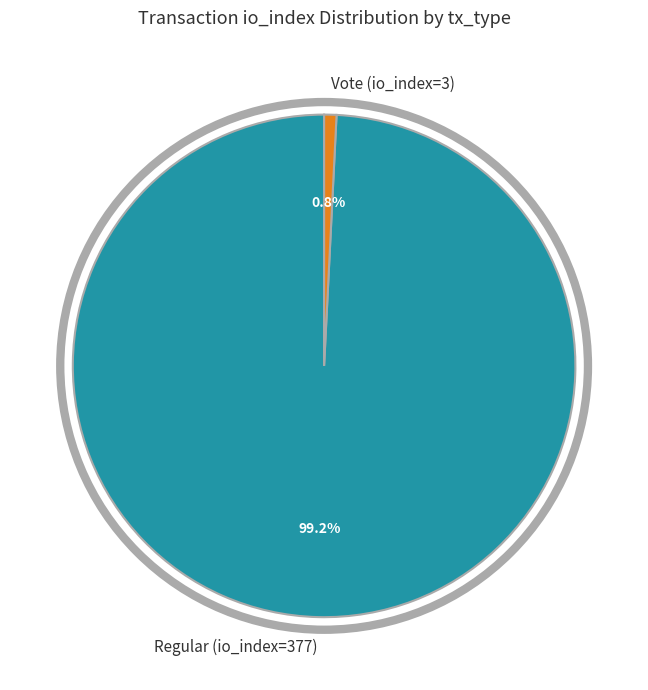

The Regular (io_index=377) slice represents 89% of the pie. True or false?

False